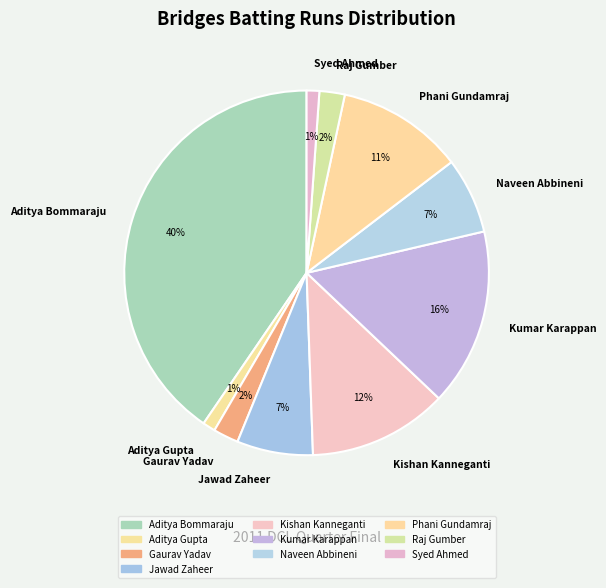

What is the ratio of the value at Syed Ahmed to the value at Kumar Karappan?

0.1